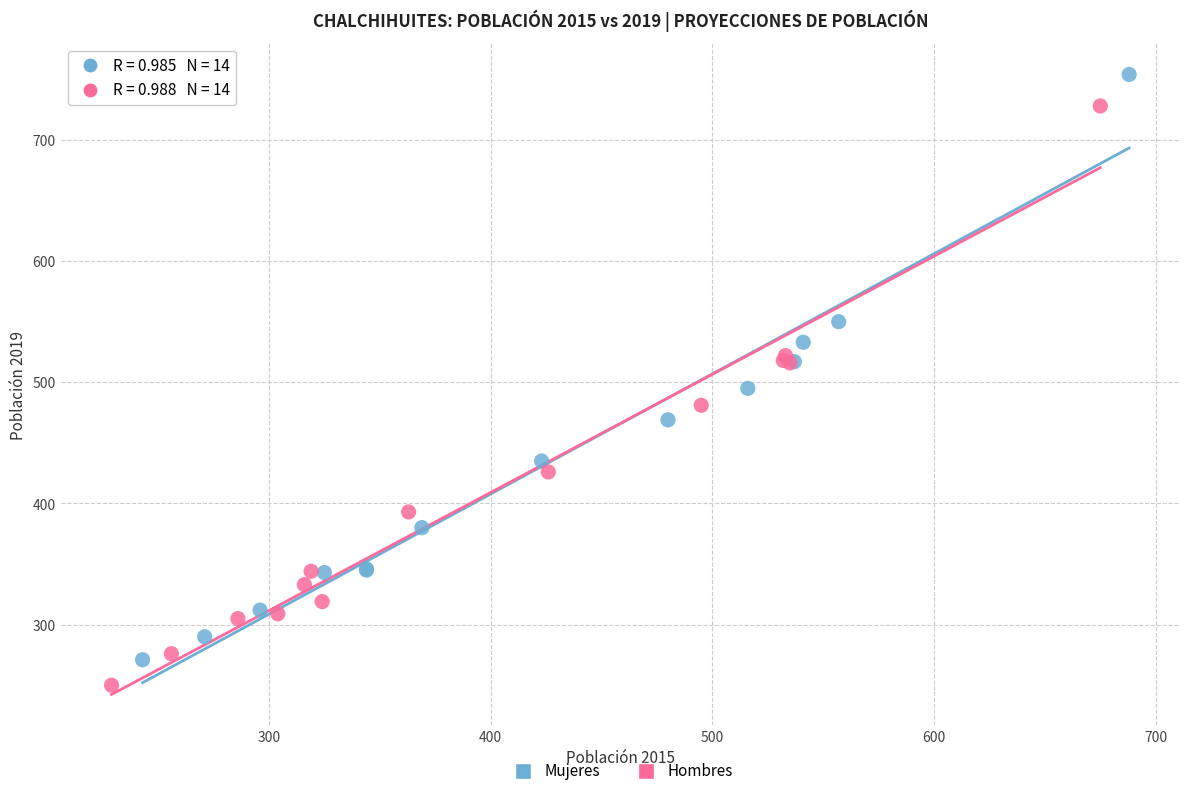

What are all the series names shown in the legend?

Mujeres, Hombres